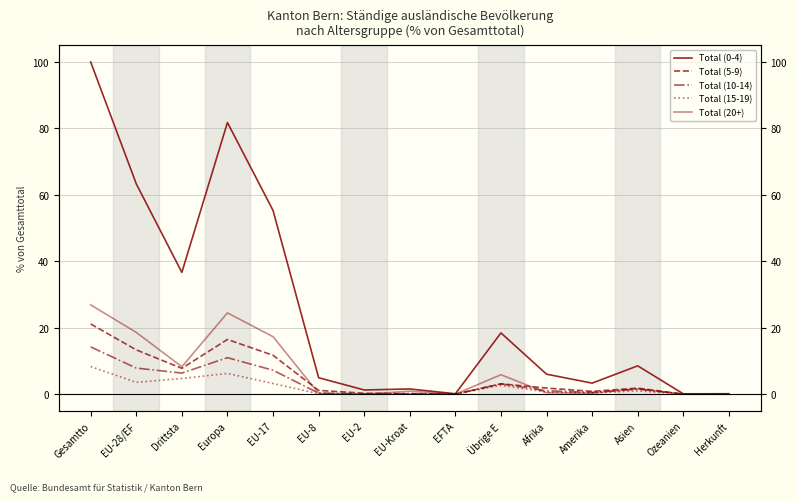

The value of Total (5-9) at Europa is 8.4. True or false?

False